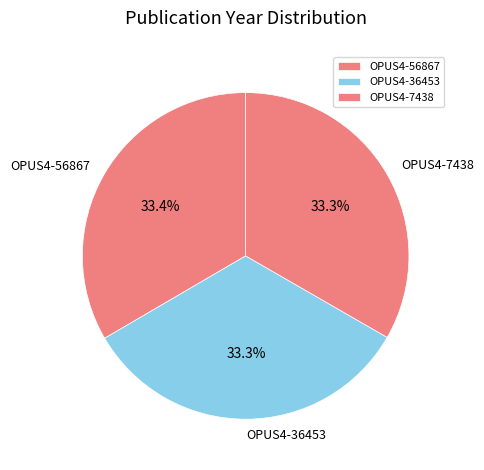

Do OPUS4-56867 and OPUS4-7438 together represent more than half of the pie?

Yes